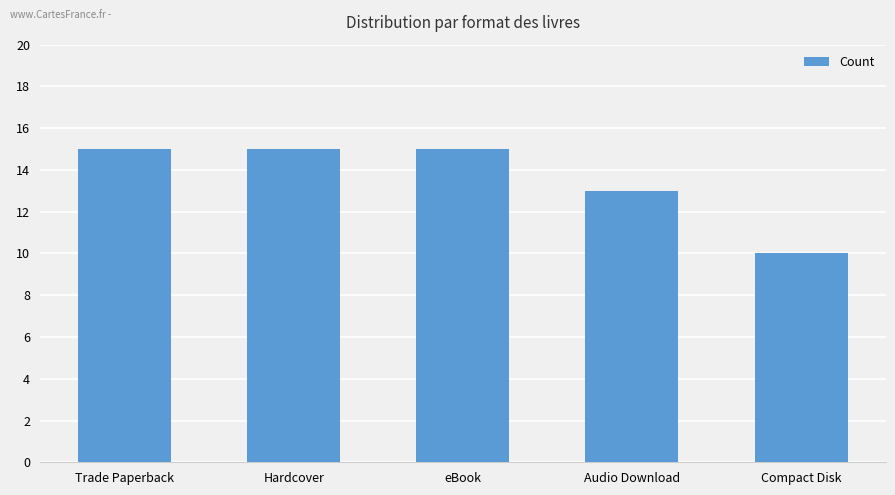

Which has a higher value, Trade Paperback or Compact Disk?

Trade Paperback